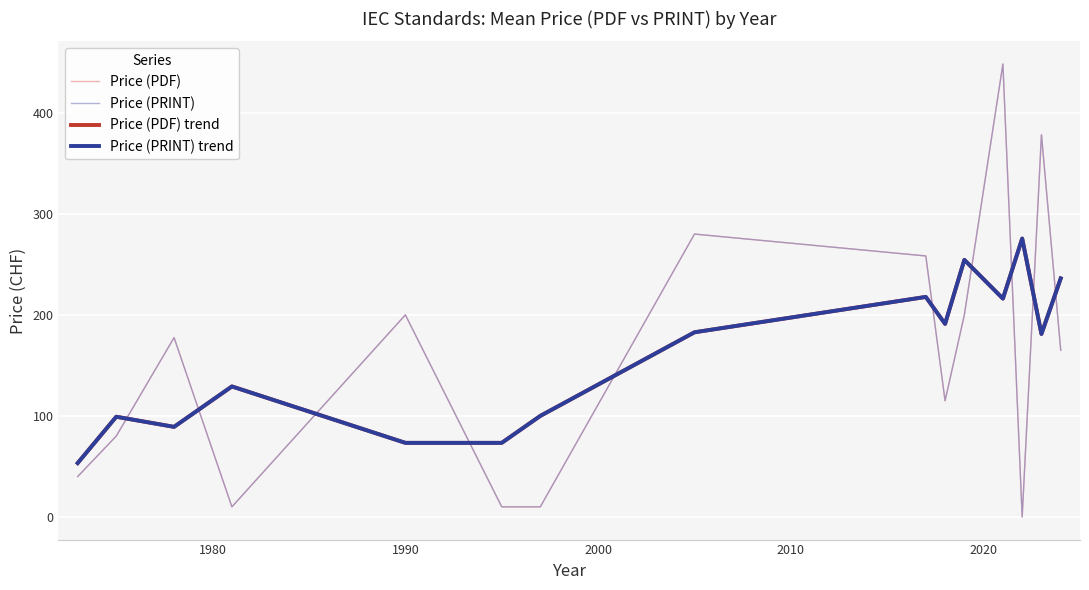

Is this an area chart (filled region under the line)?

No